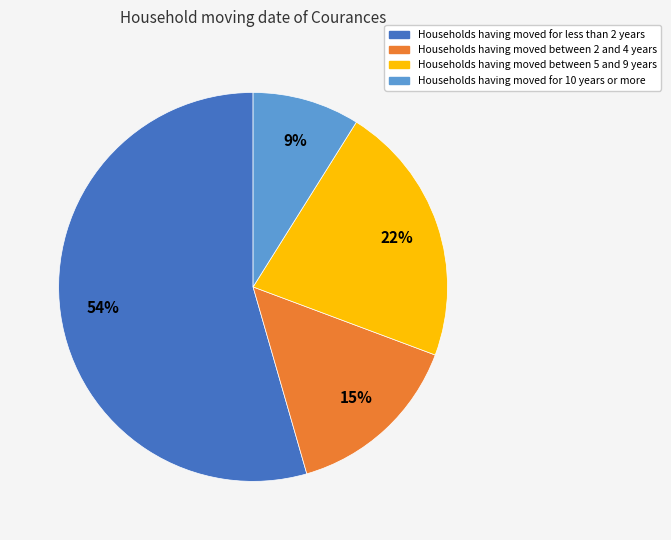

To the nearest percent, what is the average slice percentage?

25%